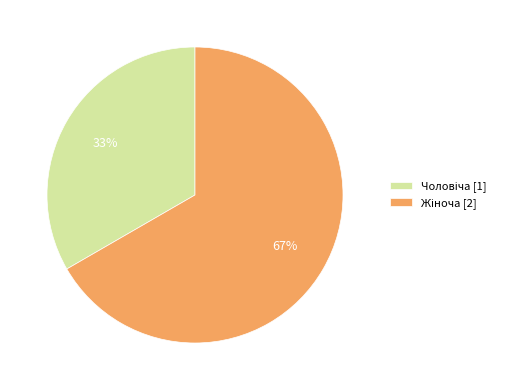

Is there a majority slice in this chart?

Yes